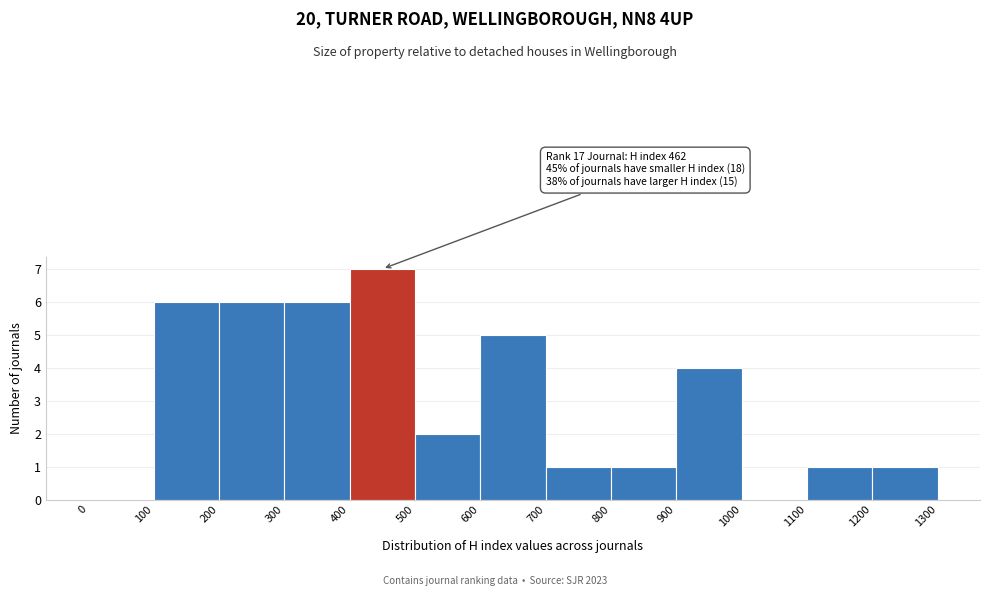

Over which range of the x-axis is the bar tallest?

400 to 500